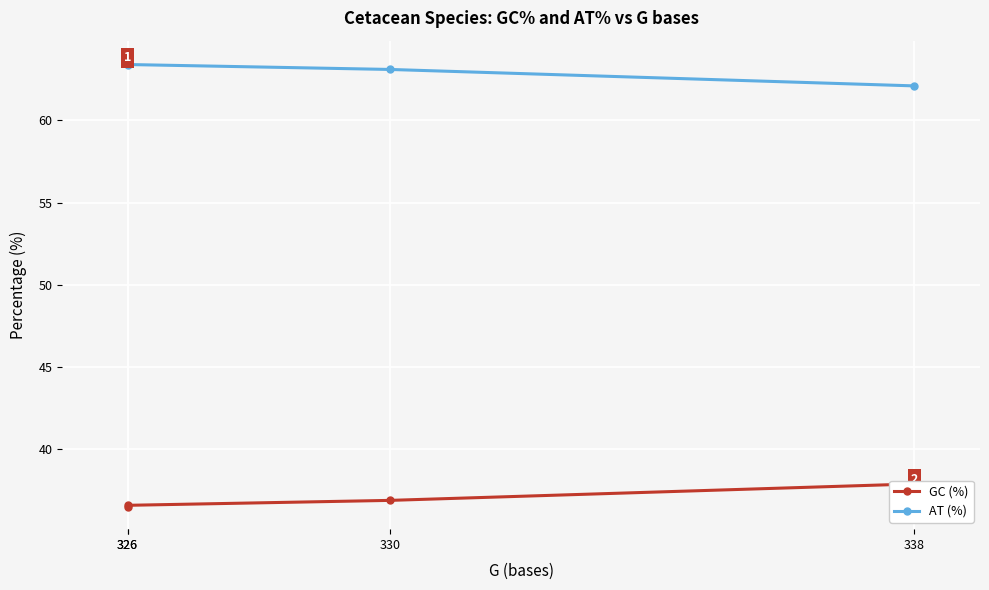

Is the value of GC (%) at 330 greater than the value of AT (%) at 326?

No